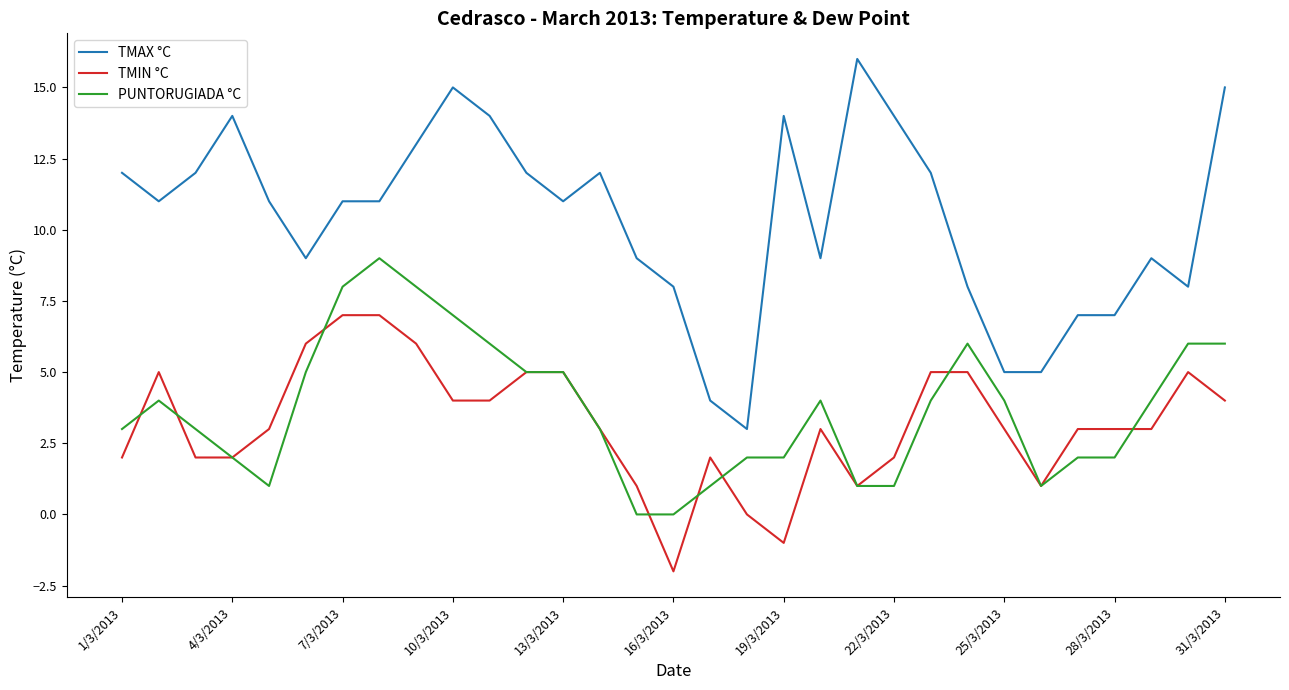

Which series has the largest total across all categories?

TMAX °C